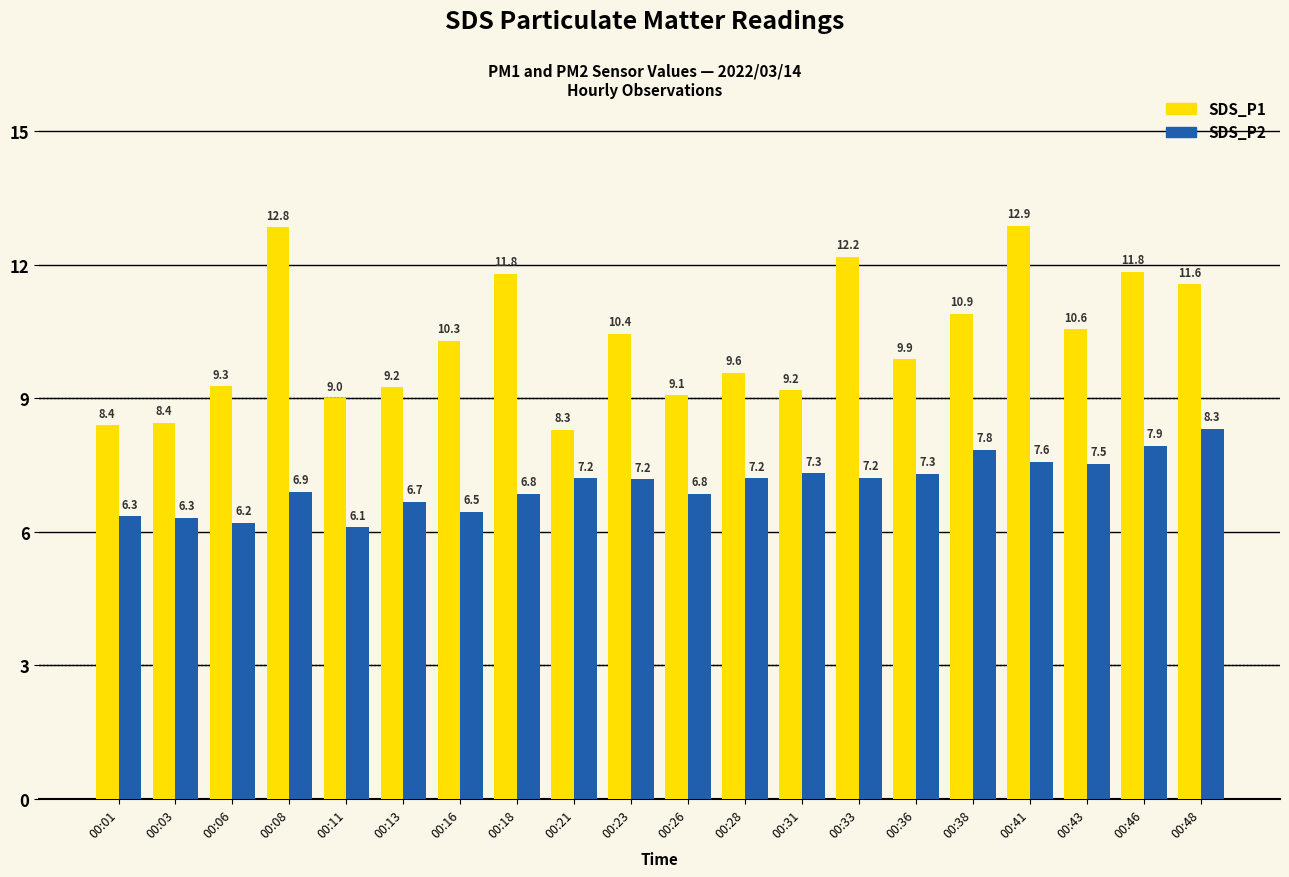

Which series has the largest total across all categories?

SDS_P1